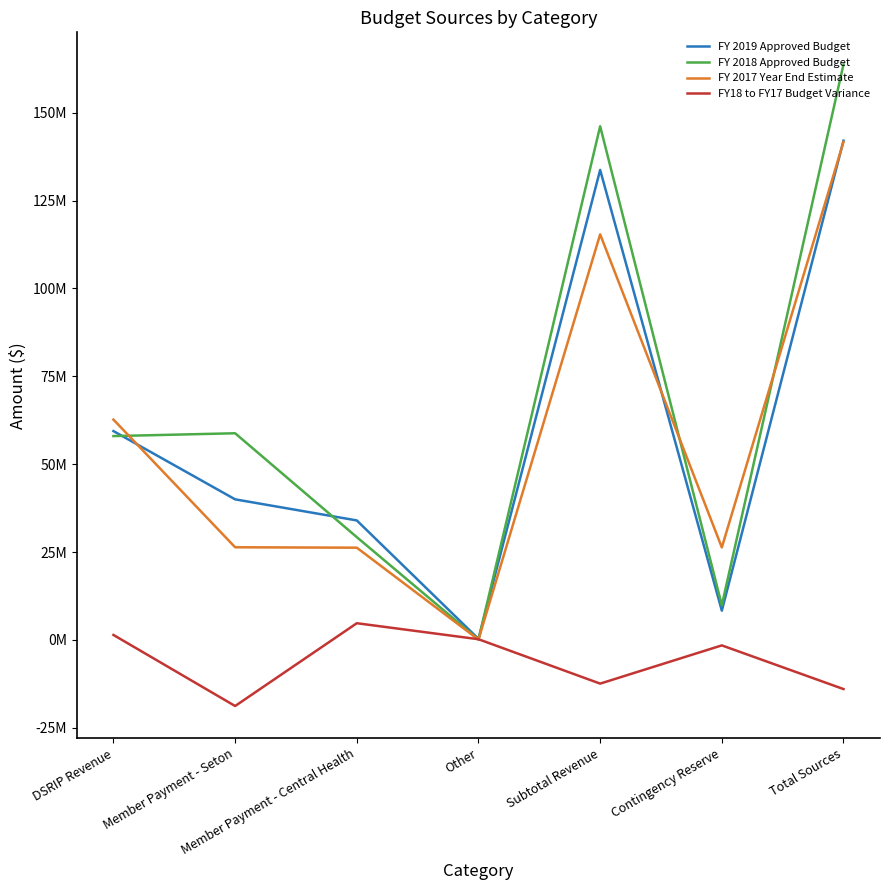

Does the chart display data point markers on the line(s)?

No